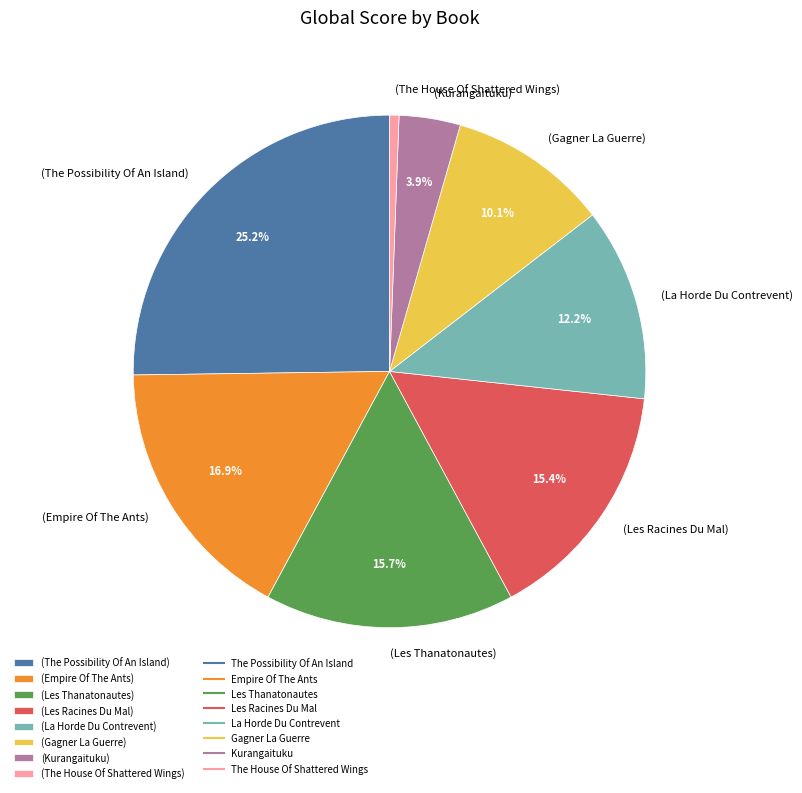

Combined, what portion of the pie is (Empire Of The Ants) and (The Possibility Of An Island)?

42.1%